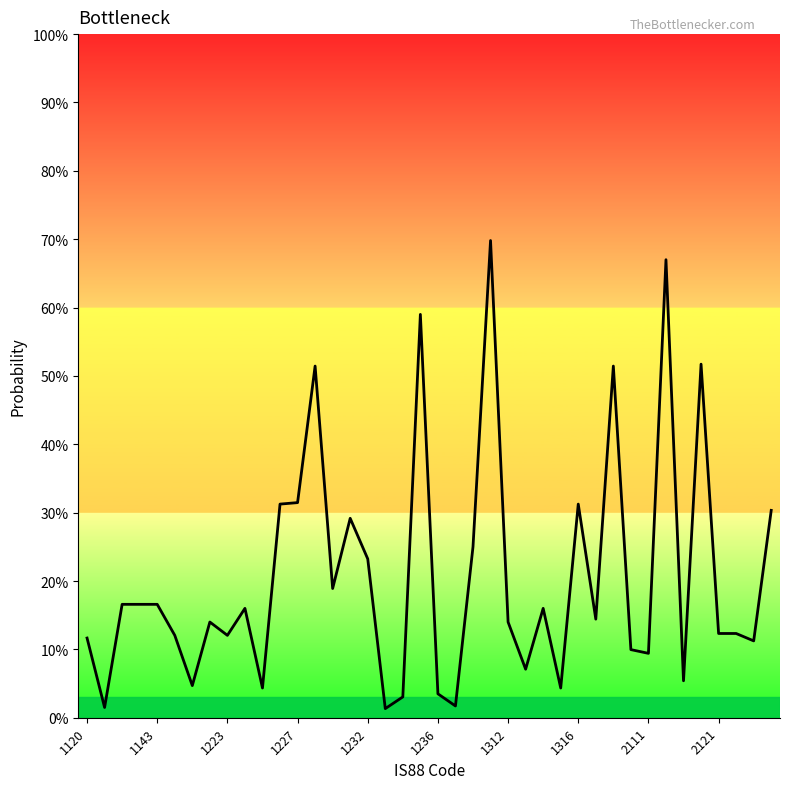

Which category has the lowest value across all series?

17